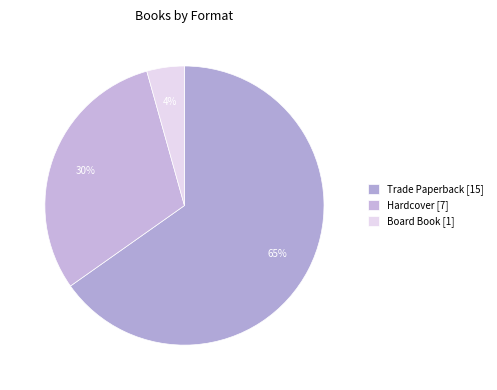

Is the sum of Trade Paperback and Hardcover greater than half?

Yes